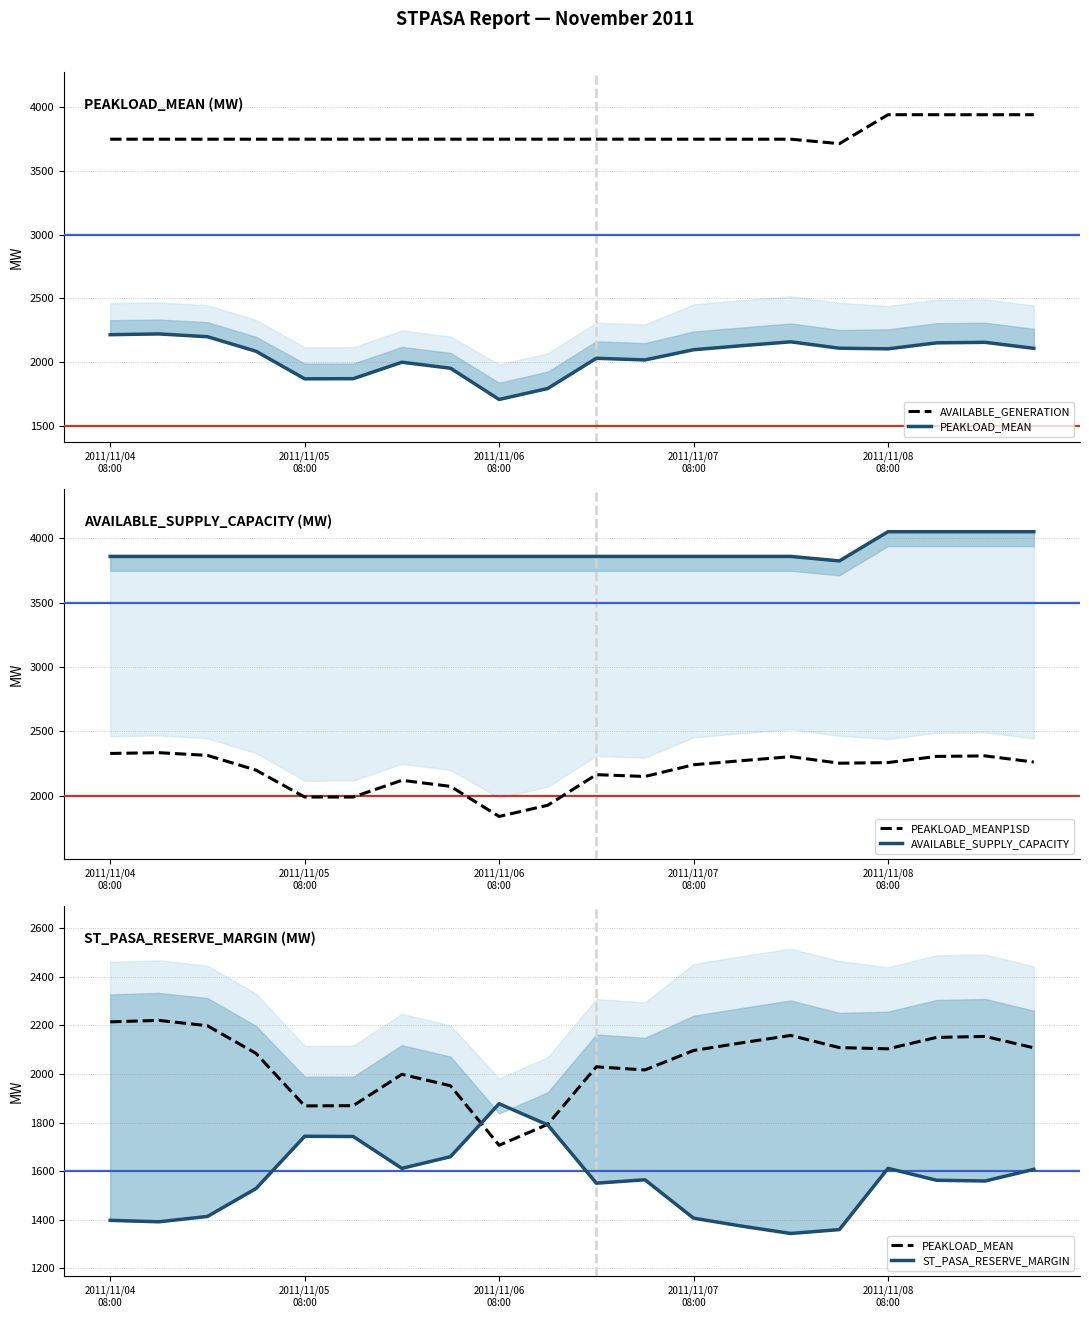

Is it true that PEAKLOAD_MEANP1SD equals 3967 at 2011/11/08 08:00?

False